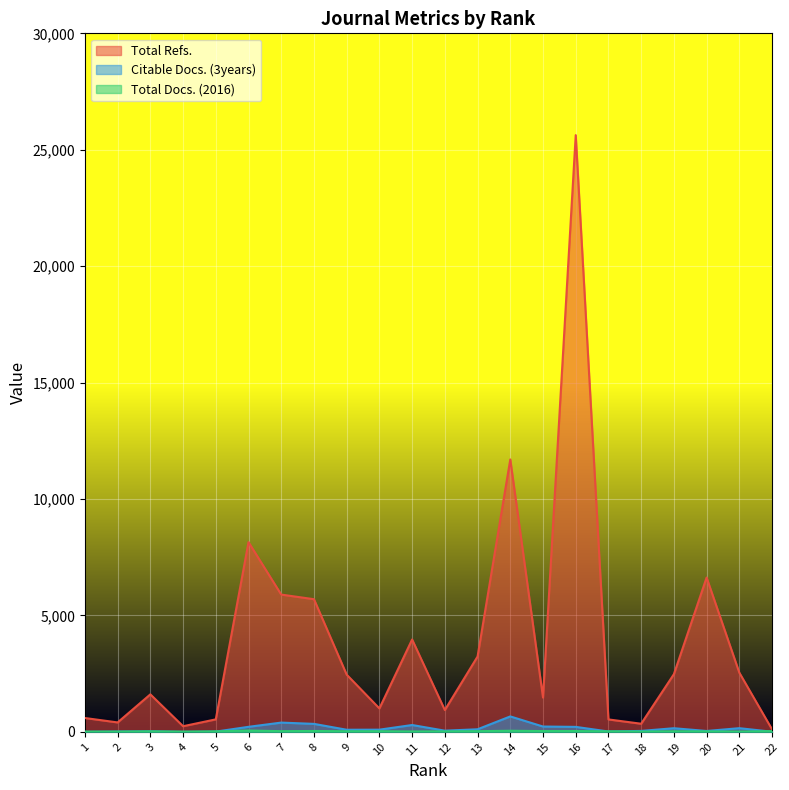

In Total Refs., how many points are higher than both neighbors (excluding endpoints)?

6